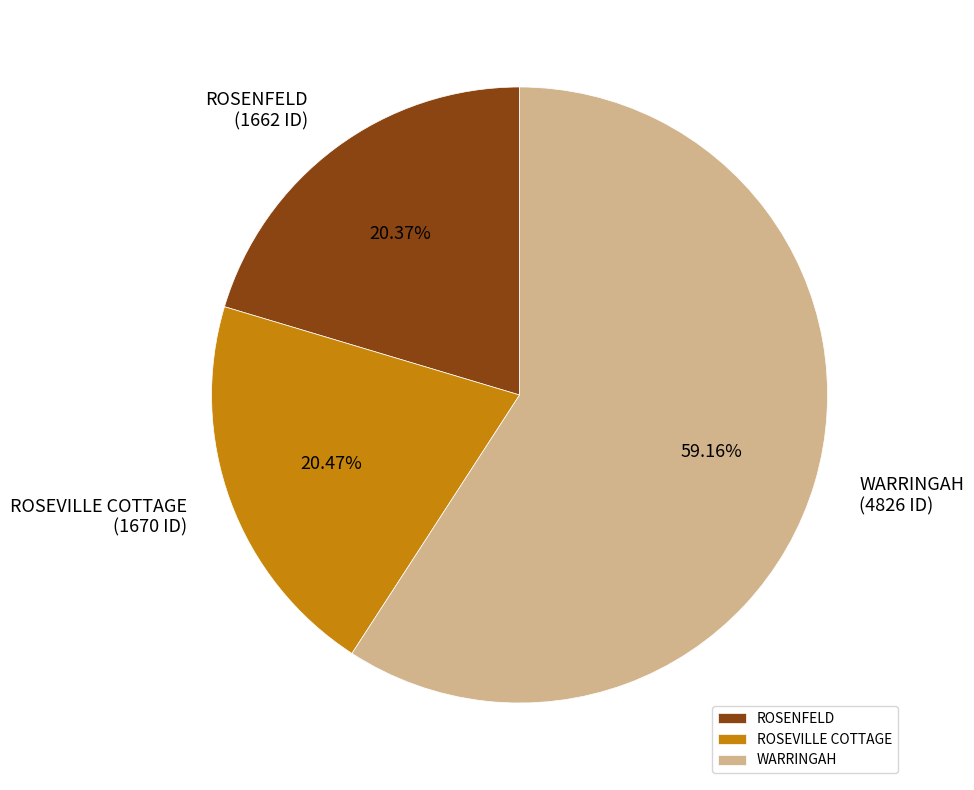

What is the largest slice in the pie chart?

WARRINGAH